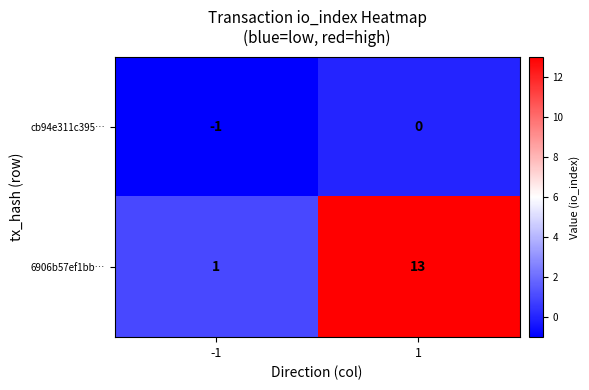

Which series changed the most between -1 and 1?

6906b57ef1bb…